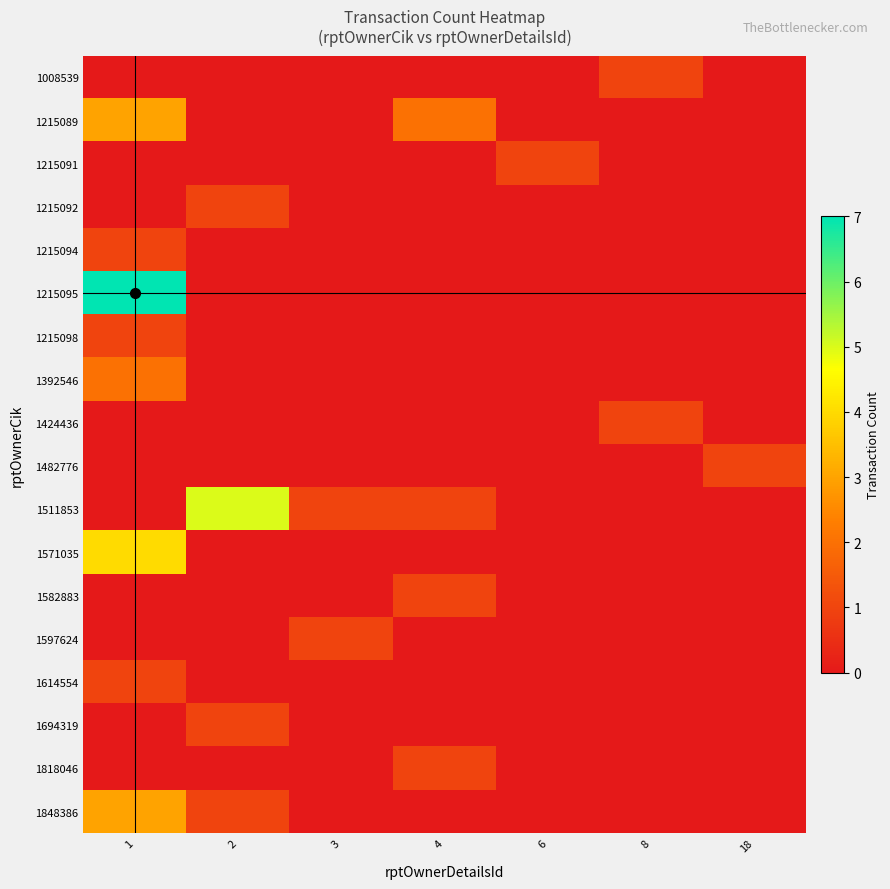

At how many categories does at least one series exceed 4?

2